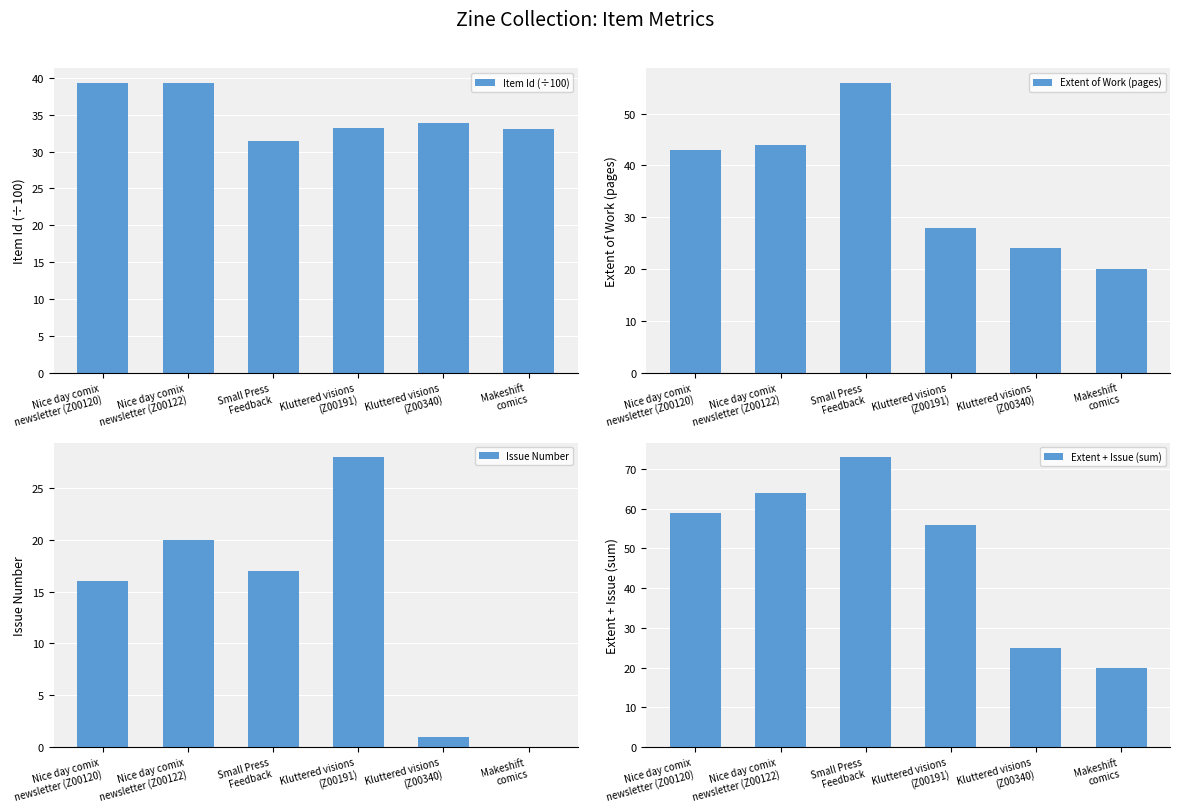

How many distinct data groups are displayed?

4